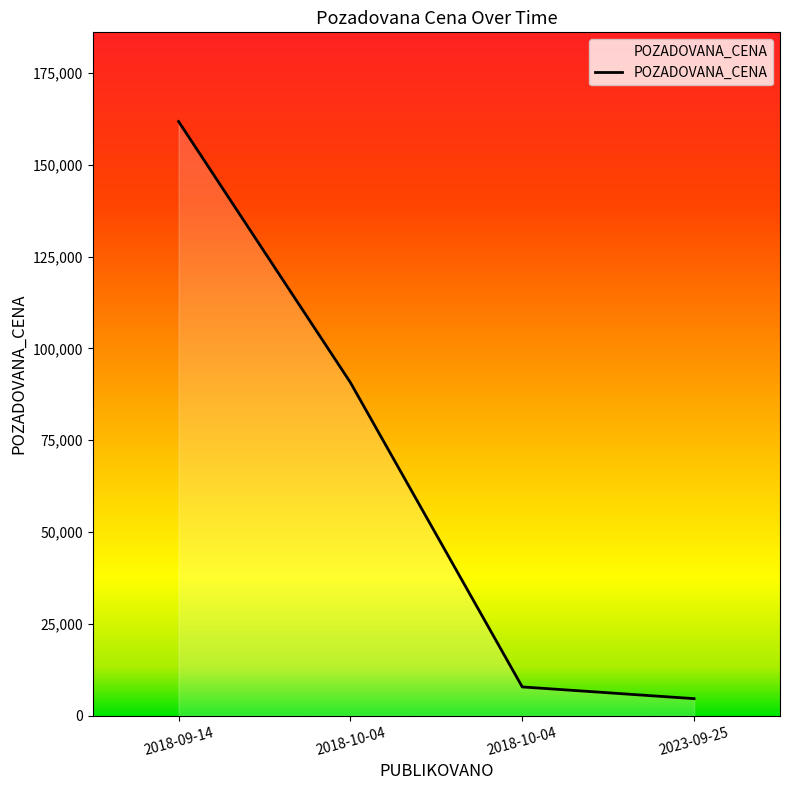

How many values are below 90720?

2